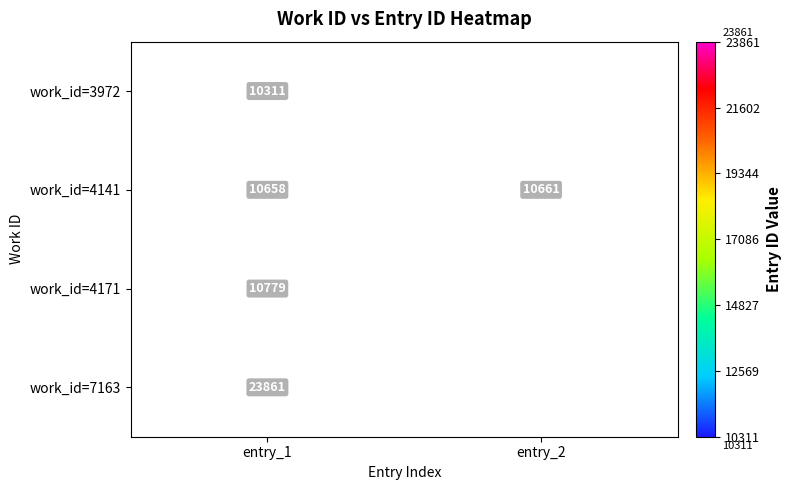

How many series are shown in this chart?

4